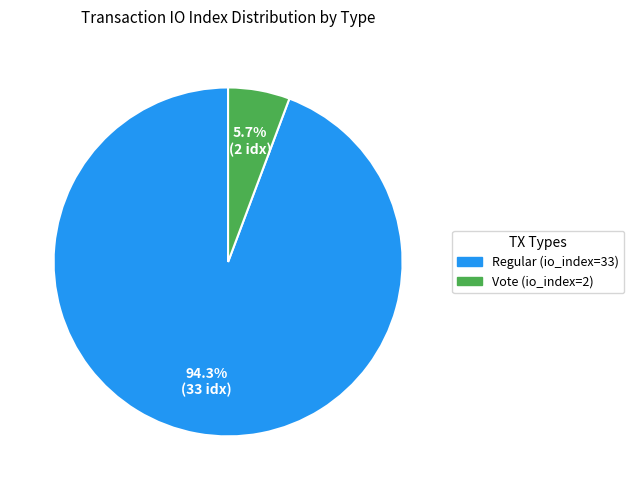

To the nearest percent, what percentage of the pie is Regular (io_index=33)?

94%